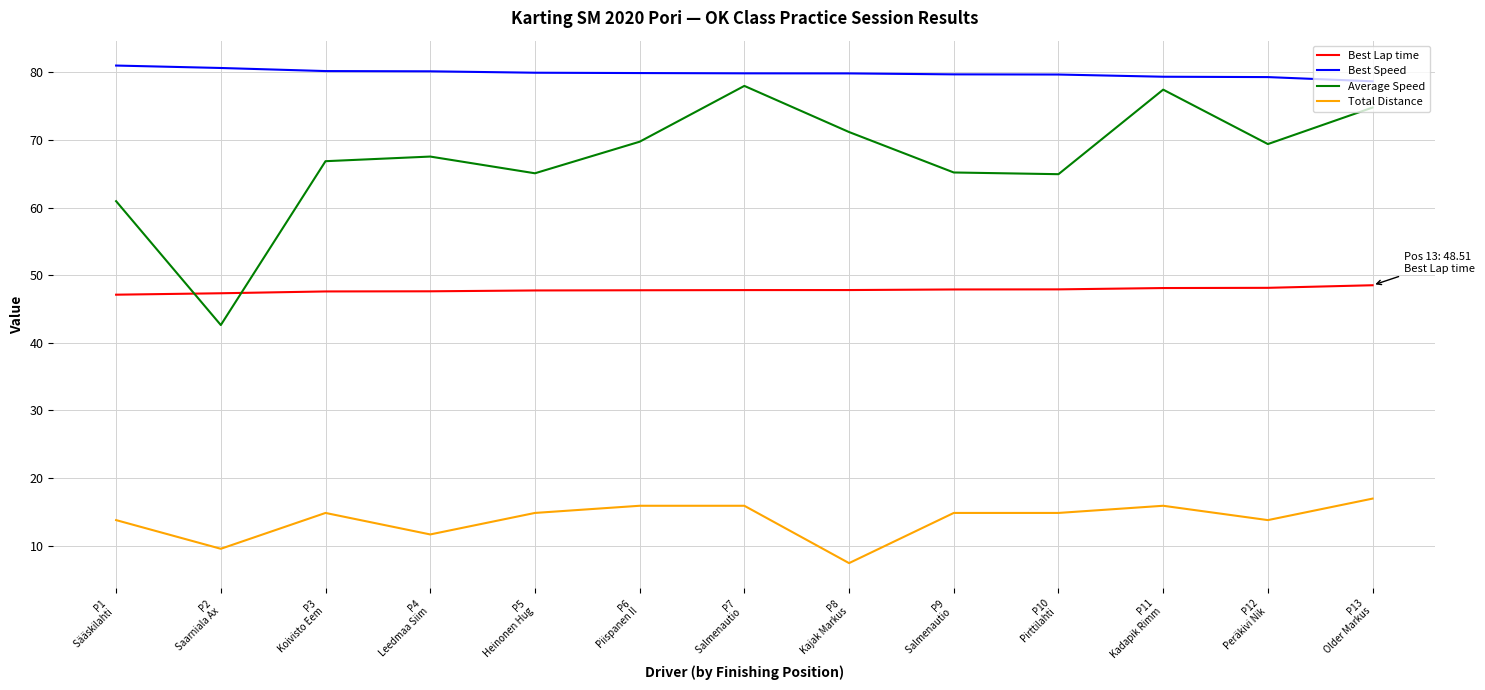

Does the chart display data point markers on the line(s)?

No